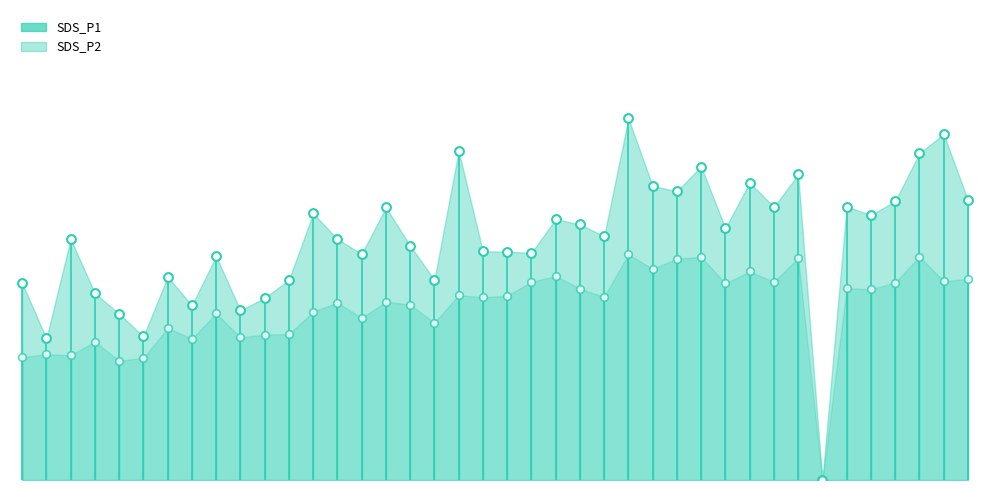

At how many categories does at least one series exceed 25?

4